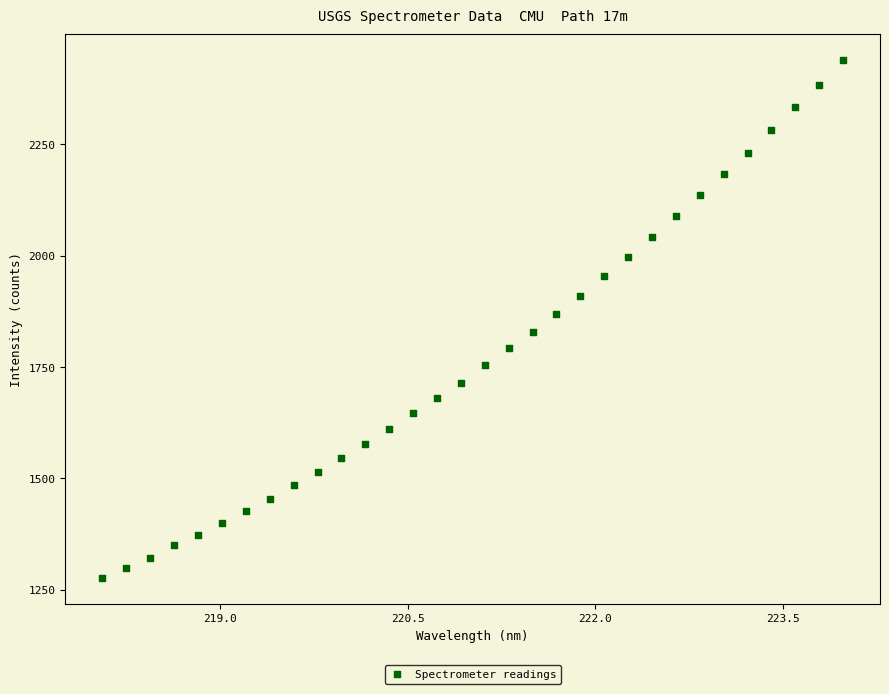

What is the range of X values (max minus min)?

5.9